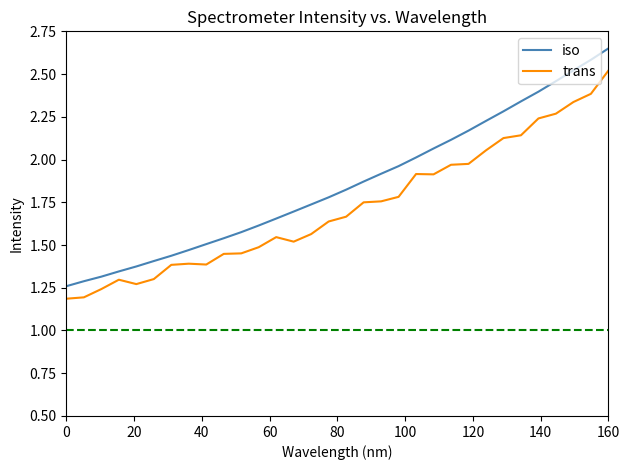

Which series has the largest range (max minus min)?

iso